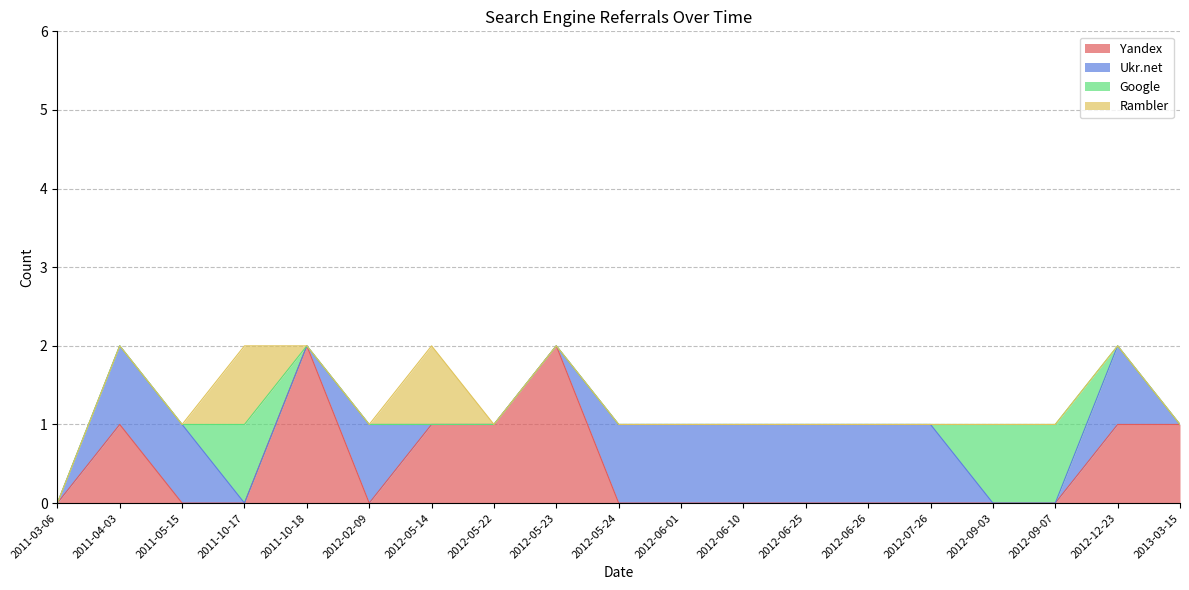

Reading right to left, extract all data points from this chart.

Yandex: 2013-03-15=1	2012-12-23=1	2012-09-07=0	2012-09-03=0	2012-07-26=0	2012-06-26=0	2012-06-25=0	2012-06-10=0	2012-06-01=0	2012-05-24=0	2012-05-23=2	2012-05-22=1	2012-05-14=1	2012-02-09=0	2011-10-18=2	2011-10-17=0	2011-05-15=0	2011-04-03=1	2011-03-06=0
Ukr.net: 2013-03-15=0	2012-12-23=1	2012-09-07=0	2012-09-03=0	2012-07-26=1	2012-06-26=1	2012-06-25=1	2012-06-10=1	2012-06-01=1	2012-05-24=1	2012-05-23=0	2012-05-22=0	2012-05-14=0	2012-02-09=1	2011-10-18=0	2011-10-17=0	2011-05-15=1	2011-04-03=1	2011-03-06=0
Google: 2013-03-15=0	2012-12-23=0	2012-09-07=1	2012-09-03=1	2012-07-26=0	2012-06-26=0	2012-06-25=0	2012-06-10=0	2012-06-01=0	2012-05-24=0	2012-05-23=0	2012-05-22=0	2012-05-14=0	2012-02-09=0	2011-10-18=0	2011-10-17=1	2011-05-15=0	2011-04-03=0	2011-03-06=0
Rambler: 2013-03-15=0	2012-12-23=0	2012-09-07=0	2012-09-03=0	2012-07-26=0	2012-06-26=0	2012-06-25=0	2012-06-10=0	2012-06-01=0	2012-05-24=0	2012-05-23=0	2012-05-22=0	2012-05-14=1	2012-02-09=0	2011-10-18=0	2011-10-17=1	2011-05-15=0	2011-04-03=0	2011-03-06=0